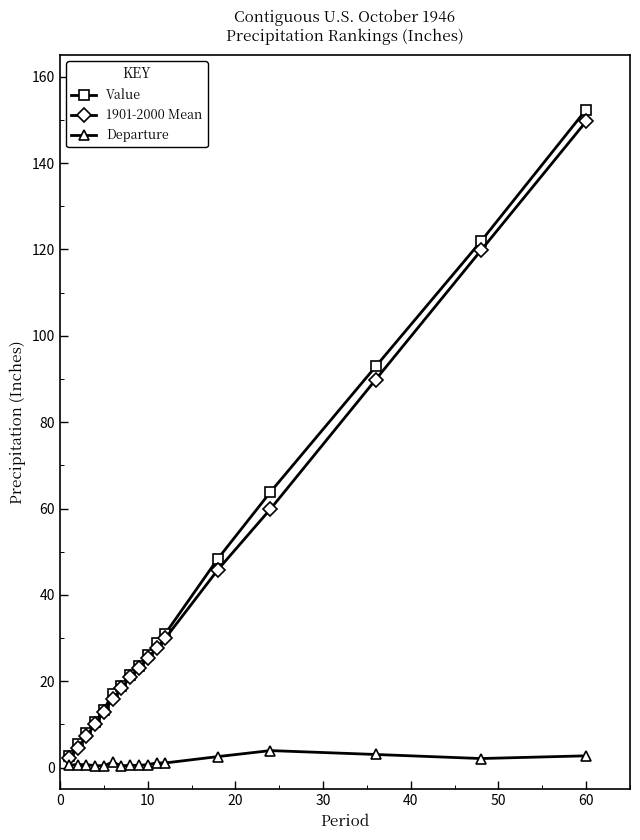

What is the difference between the maximum and minimum values in the 1901-2000 Mean series?

147.5